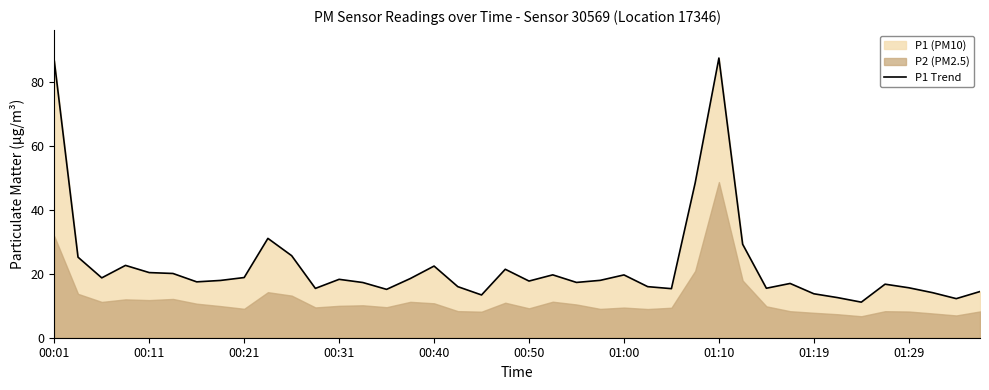

Is it true that the value at 27 is 48.4?

True